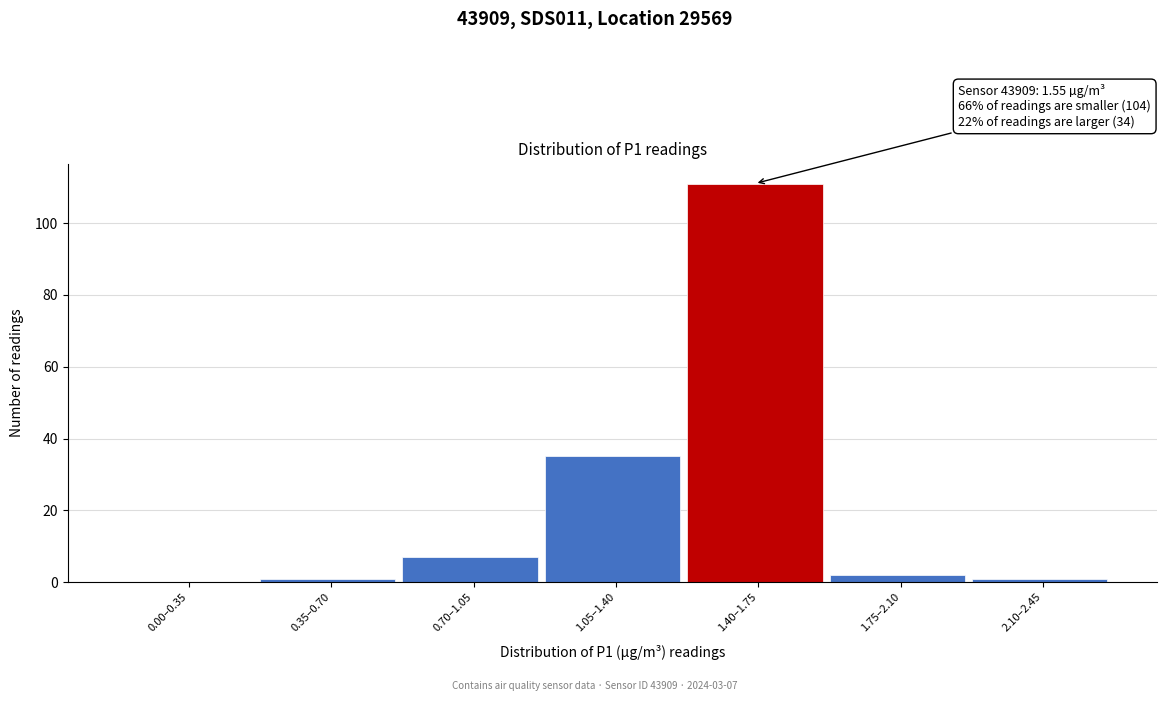

Reading left to right, transcribe all the data shown in this chart.

0.00–0.35=0	0.35–0.70=1	0.70–1.05=7	1.05–1.40=35	1.40–1.75=111	1.75–2.10=2	2.10–2.45=1